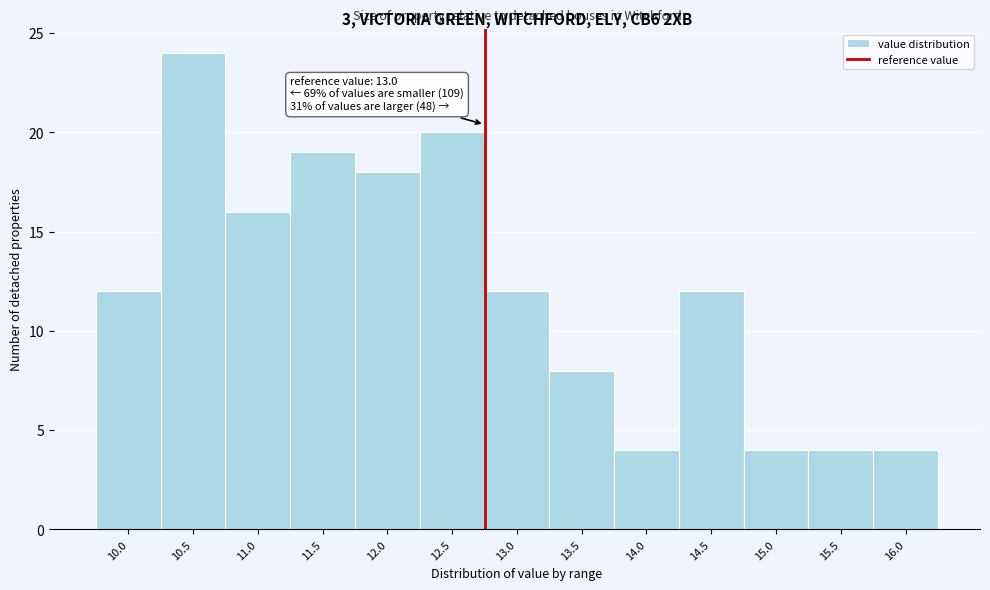

Reading left to right, extract all data points from this chart.

12	24	16	19	18	20	12	8	4	12	4	4	4